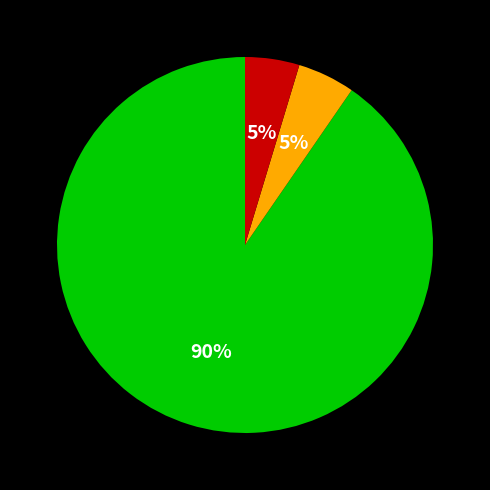

To the nearest percent, what is the average slice percentage?

33%